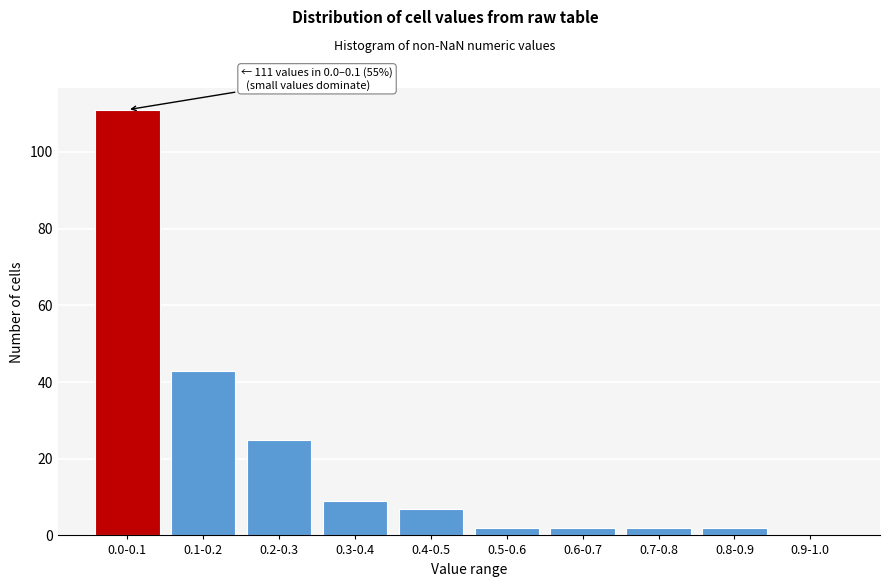

Reading left to right, extract all data points from this chart.

0.0-0.1=111	0.1-0.2=43	0.2-0.3=25	0.3-0.4=9	0.4-0.5=7	0.5-0.6=2	0.6-0.7=2	0.7-0.8=2	0.8-0.9=2	0.9-1.0=0